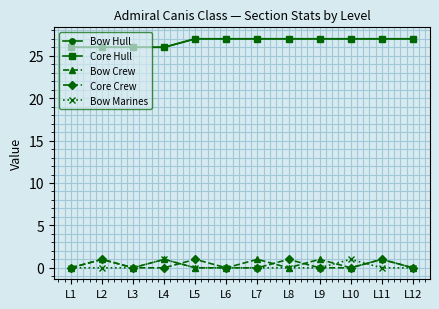

What is the maximum value for Core Crew?

1